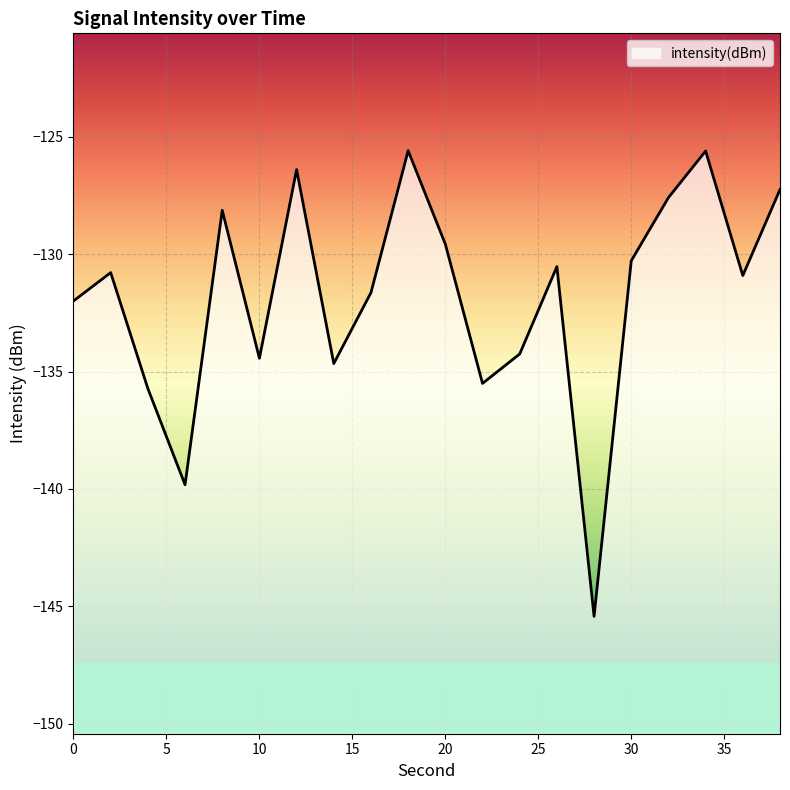

How many data points are less than -130?

13